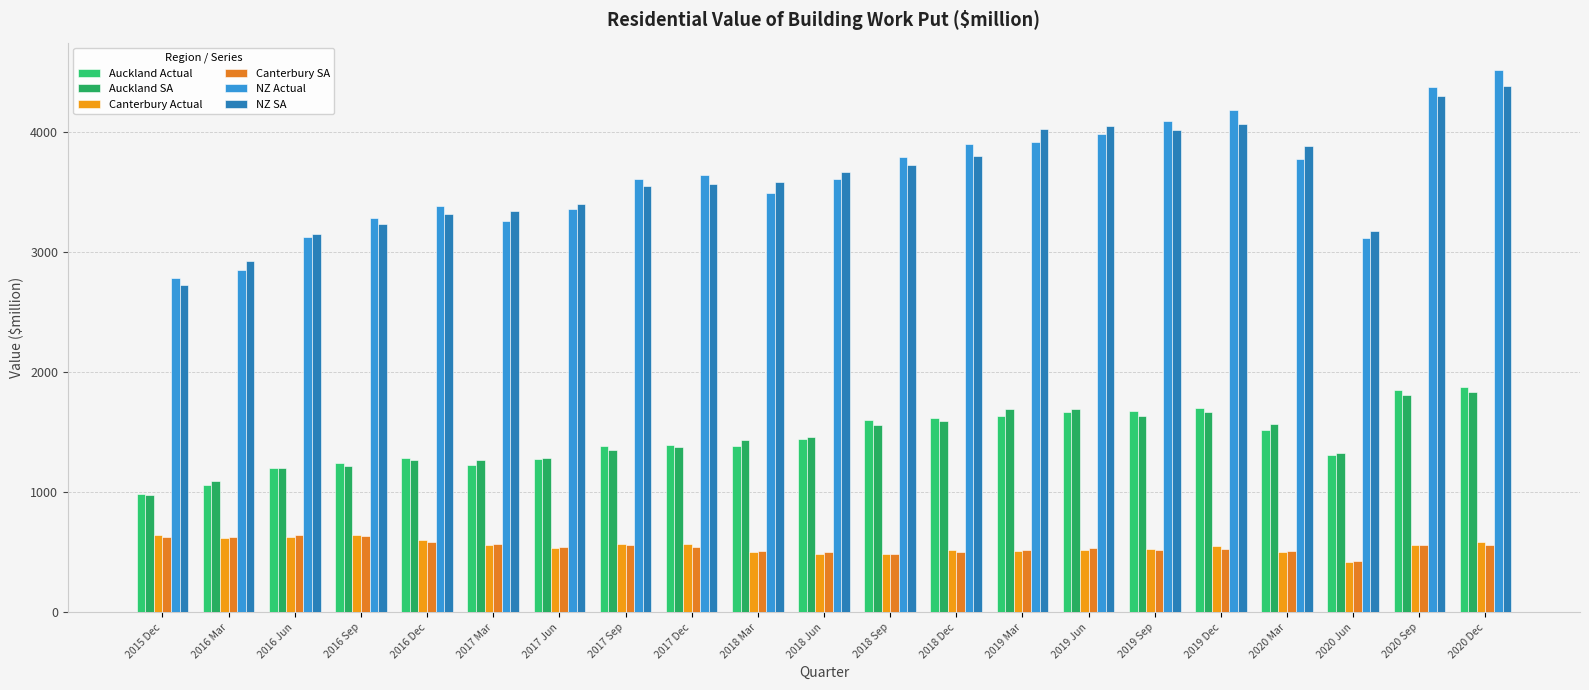

What is the total value across all series at 2020 Dec?

13752